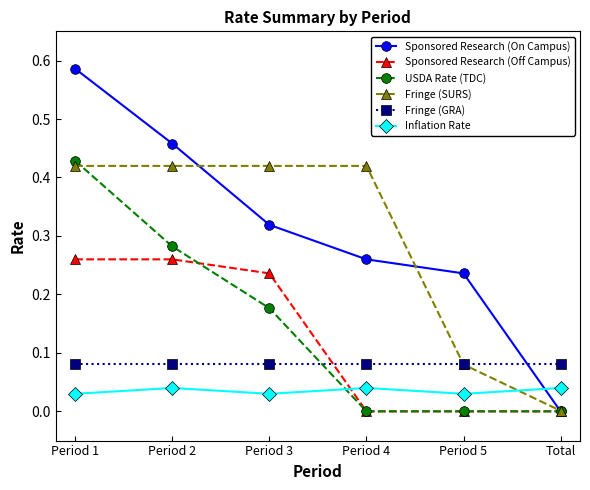

What is the label of the 5th point from the left?

Period 5